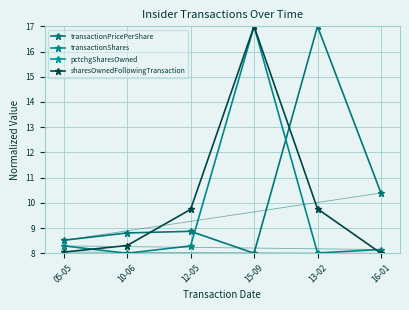

Does the chart have visible grid lines?

Yes